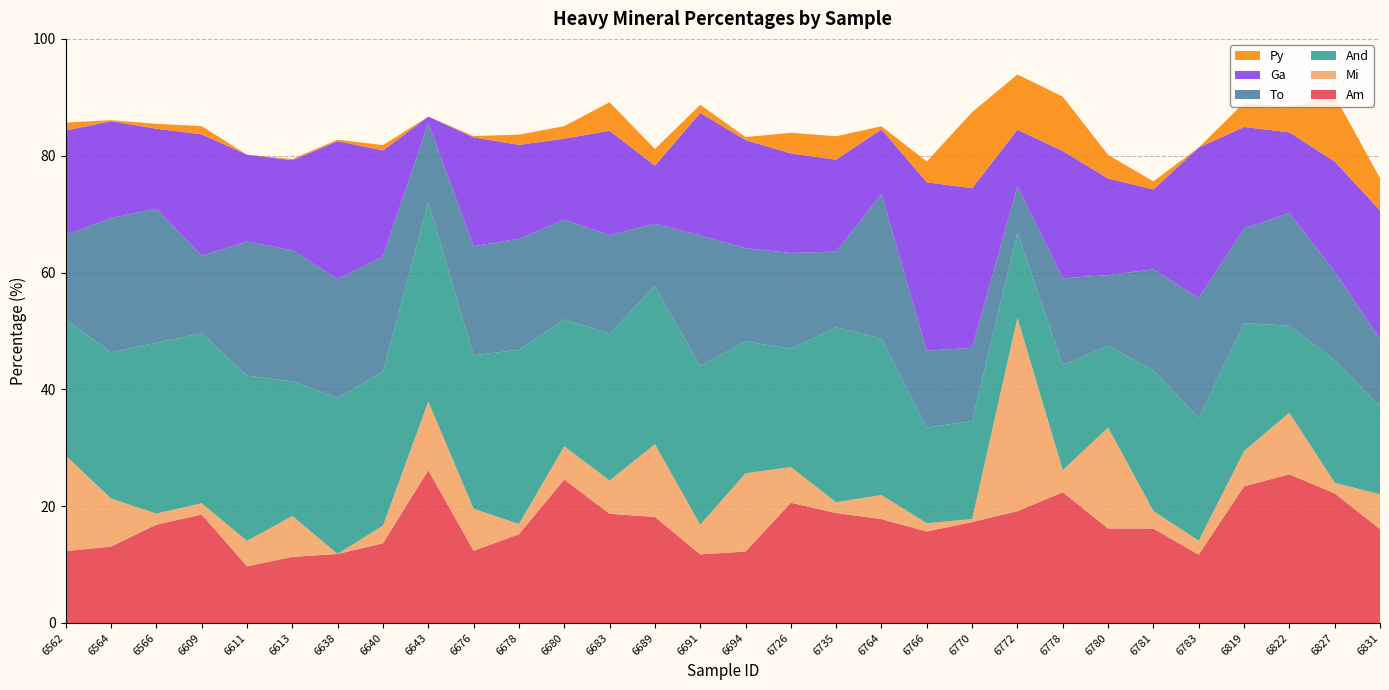

Reading left to right, list all the values displayed in this chart.

Am: 6562=12.3	6564=13.1	6566=16.8	6609=18.6	6611=9.7	6613=11.3	6638=11.8	6640=13.6	6643=26.2	6676=12.4	6678=15.2	6680=24.6	6683=18.7	6689=18.1	6691=11.8	6694=12.2	6726=20.6	6735=18.8	6764=17.8	6766=15.7	6770=17.3	6772=19.1	6778=22.4	6780=16.2	6781=16.2	6783=11.7	6819=23.4	6822=25.4	6827=22.2	6831=16.1
Mi: 6562=16.4	6564=8.2	6566=1.9	6609=1.9	6611=4.3	6613=7.0	6638=0.0	6640=3.0	6643=11.8	6676=7.2	6678=1.8	6680=5.7	6683=5.7	6689=12.5	6691=5.1	6694=13.4	6726=6.1	6735=1.9	6764=4.1	6766=1.4	6770=0.5	6772=33.1	6778=3.8	6780=17.3	6781=3.0	6783=2.4	6819=6.0	6822=10.6	6827=1.8	6831=6.0
And: 6562=23.3	6564=25.0	6566=29.3	6609=29.1	6611=28.3	6613=23.1	6638=26.7	6640=26.4	6643=34.1	6676=26.3	6678=29.8	6680=21.7	6683=25.2	6689=27.1	6691=27.2	6694=22.6	6726=20.3	6735=29.9	6764=26.8	6766=16.4	6770=16.8	6772=14.6	6778=18.0	6780=14.0	6781=24.1	6783=21.0	6819=21.9	6822=14.9	6827=21.0	6831=15.1
To: 6562=14.5	6564=23.0	6566=22.9	6609=13.3	6611=22.9	6613=22.4	6638=20.3	6640=19.7	6643=13.5	6676=18.6	6678=19.0	6680=17.1	6683=16.8	6689=10.7	6691=22.4	6694=16.0	6726=16.4	6735=13.0	6764=24.7	6766=13.2	6770=12.5	6772=7.9	6778=14.8	6780=12.1	6781=17.3	6783=20.5	6819=16.2	6822=19.3	6827=15.2	6831=11.5
Ga: 6562=17.9	6564=16.6	6566=13.7	6609=20.8	6611=14.9	6613=15.4	6638=23.6	6640=18.2	6643=1.1	6676=18.6	6678=16.1	6680=13.9	6683=17.9	6689=10.0	6691=21.0	6694=18.5	6726=17.0	6735=15.7	6764=11.1	6766=28.8	6770=27.3	6772=9.7	6778=21.8	6780=16.5	6781=13.7	6783=25.8	6819=17.4	6822=13.8	6827=18.8	6831=22.0
Py: 6562=1.4	6564=0.2	6566=0.8	6609=1.4	6611=0.0	6613=0.2	6638=0.2	6640=0.9	6643=0.0	6676=0.2	6678=1.8	6680=2.1	6683=4.9	6689=2.9	6691=1.4	6694=0.5	6726=3.5	6735=4.0	6764=0.5	6766=3.6	6770=13.0	6772=9.5	6778=9.3	6780=4.0	6781=1.4	6783=0.0	6819=4.2	6822=4.4	6827=11.2	6831=5.5